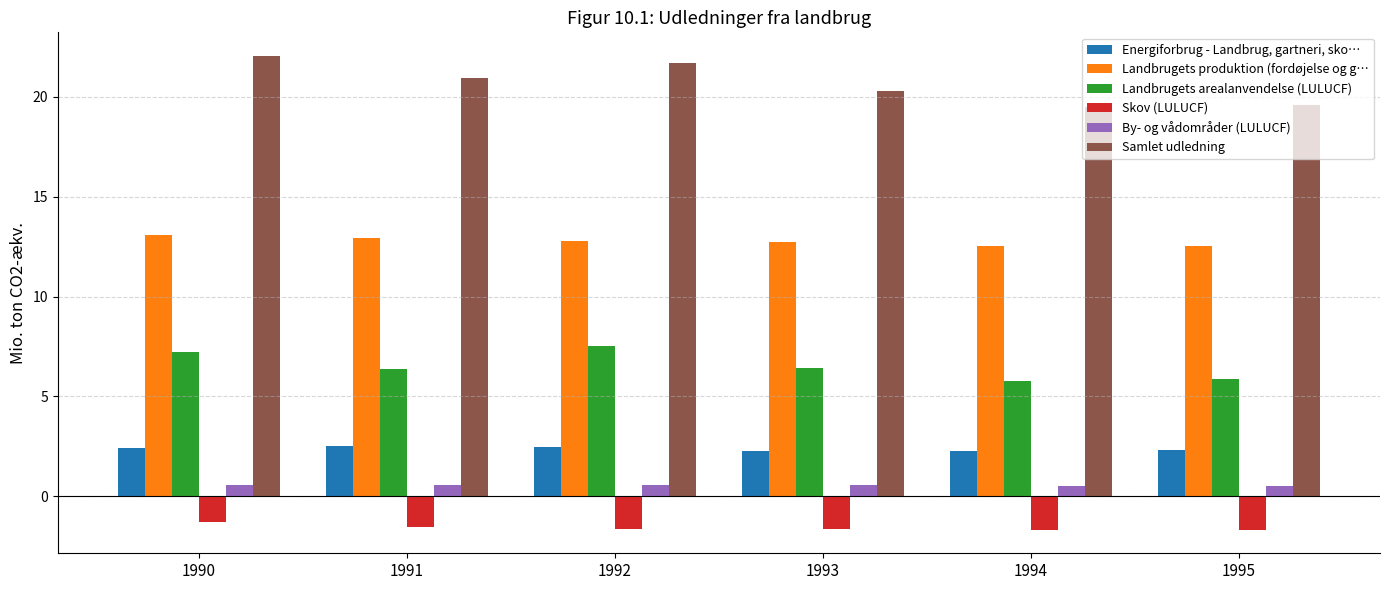

Is the value of By- og vådområder (LULUCF) at 1990 greater than the value of Landbrugets produktion (fordøjelse og g… at 1994?

No